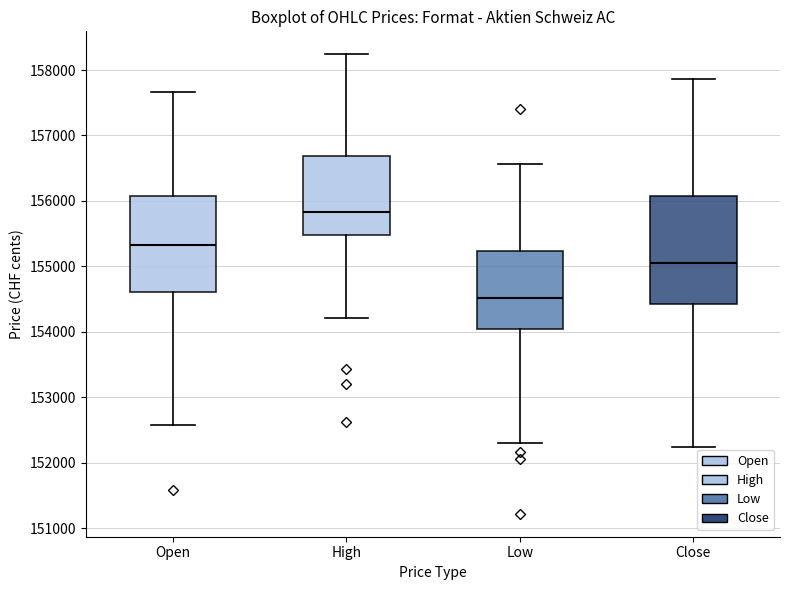

Reading left to right, read every box against the y-axis: the position of its median line, the range the box covers, and the ends of its whiskers. The values are not printed on the chart, so give them approximately, as read against the axis.

Open: median 155300, box 154600 to 156100, whiskers 152600 to 157700
High: median 155800, box 155500 to 156700, whiskers 154200 to 158200
Low: median 154500, box 154100 to 155200, whiskers 152300 to 156600
Close: median 155100, box 154400 to 156100, whiskers 152200 to 157900